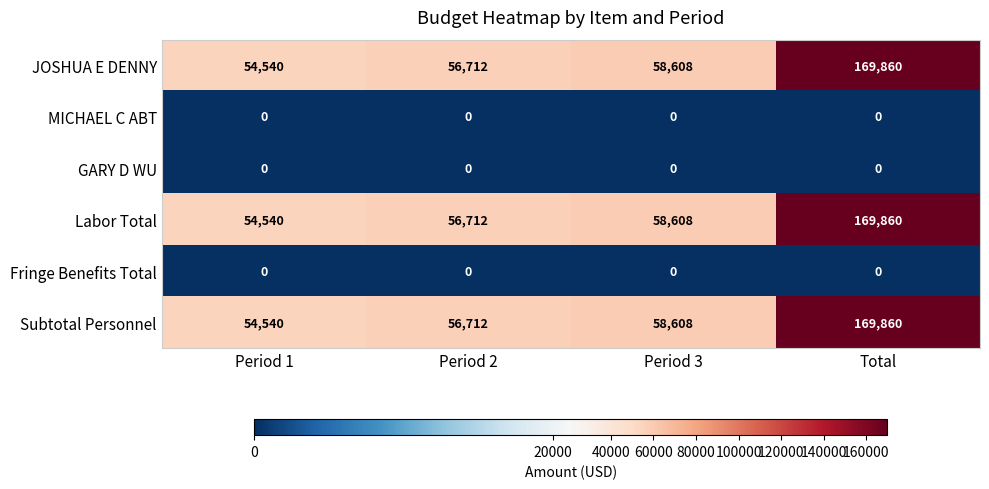

Reading left to right, extract all data points from this chart.

JOSHUA E DENNY: 54540	56712	58608	169860
MICHAEL C ABT: 0	0	0	0
GARY D WU: 0	0	0	0
Labor Total: 54540	56712	58608	169860
Fringe Benefits Total: 0	0	0	0
Subtotal Personnel: 54540	56712	58608	169860